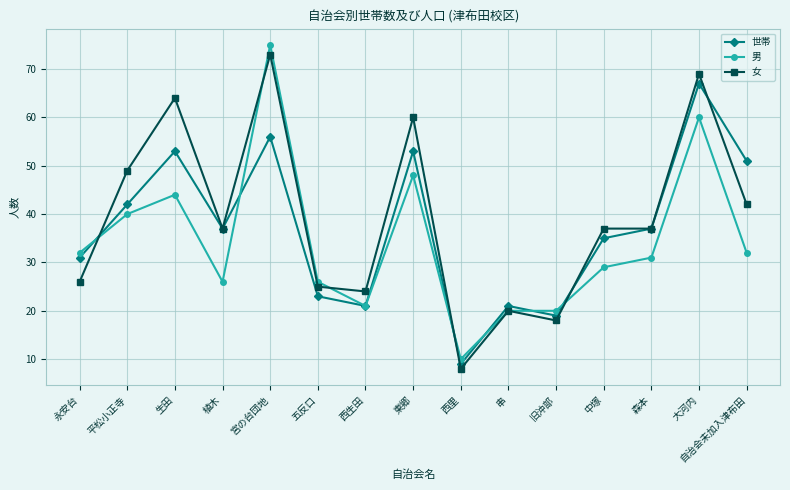

List the series in order of their peak value, highest first.

男, 女, 世帯